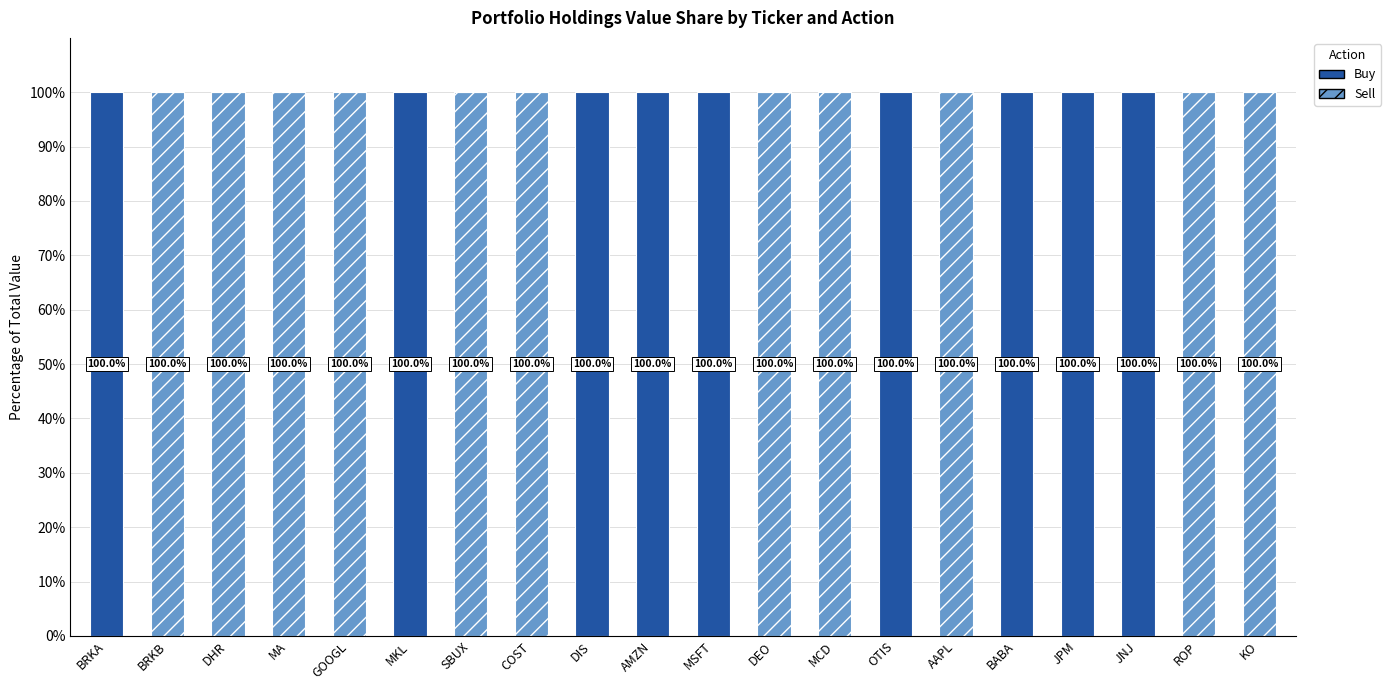

True or false: Sell has a value of 39 at OTIS.

False